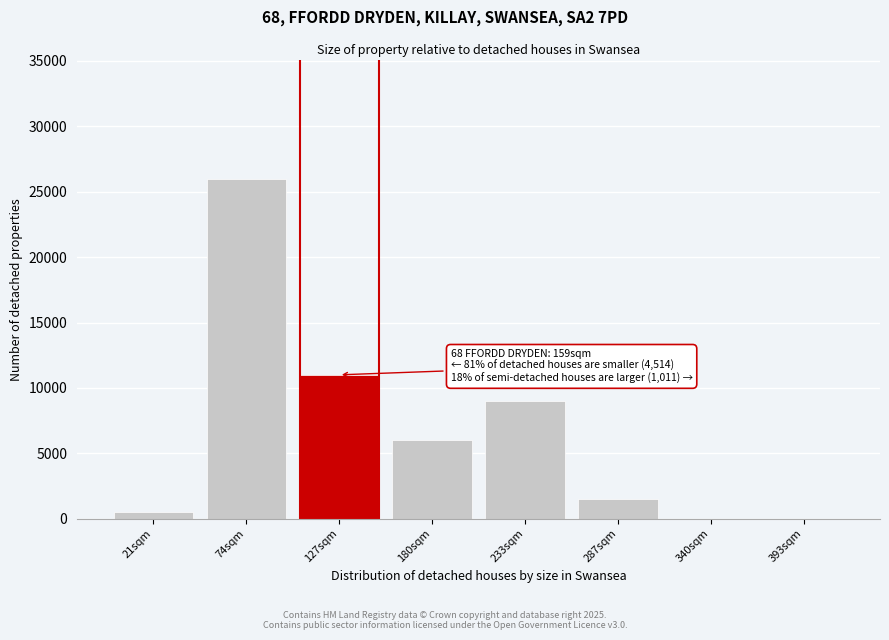

Reading left to right, extract all data points from this chart.

21sqm=500	74sqm=26000	127sqm=11000	180sqm=6000	233sqm=9000	287sqm=1500	340sqm=0	393sqm=0